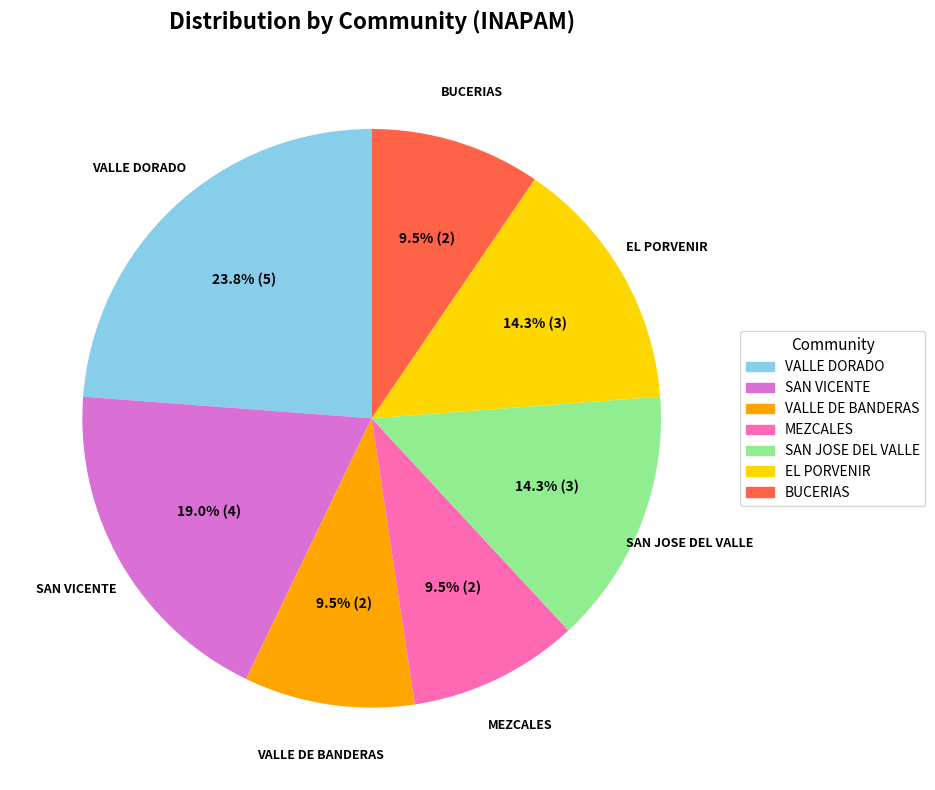

Does any single category account for the majority?

No